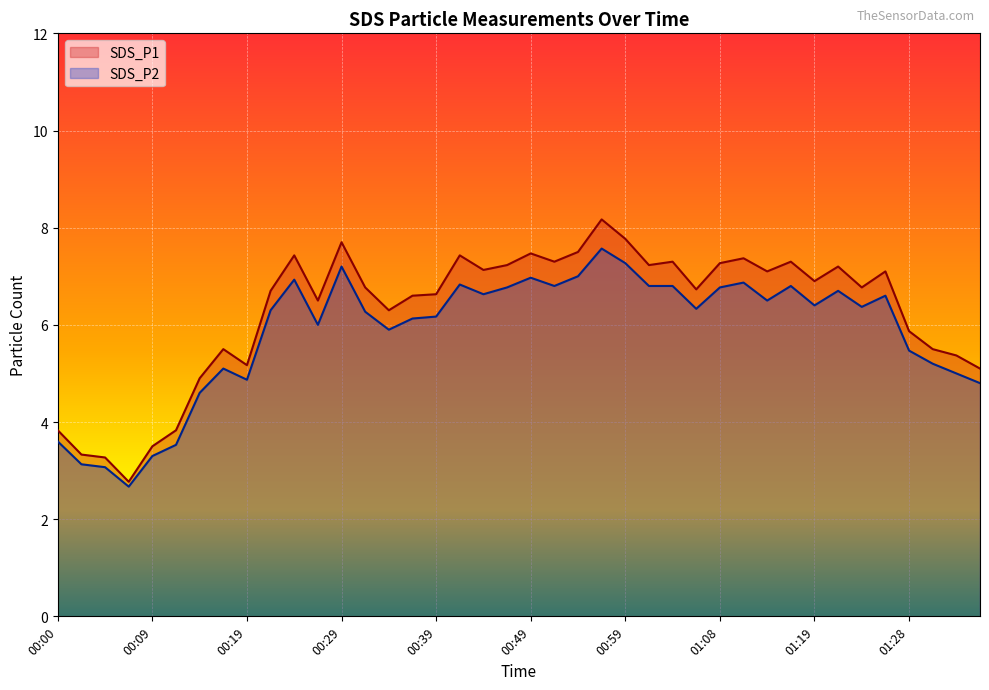

Where is the first local minimum for SDS_P1?

00:07